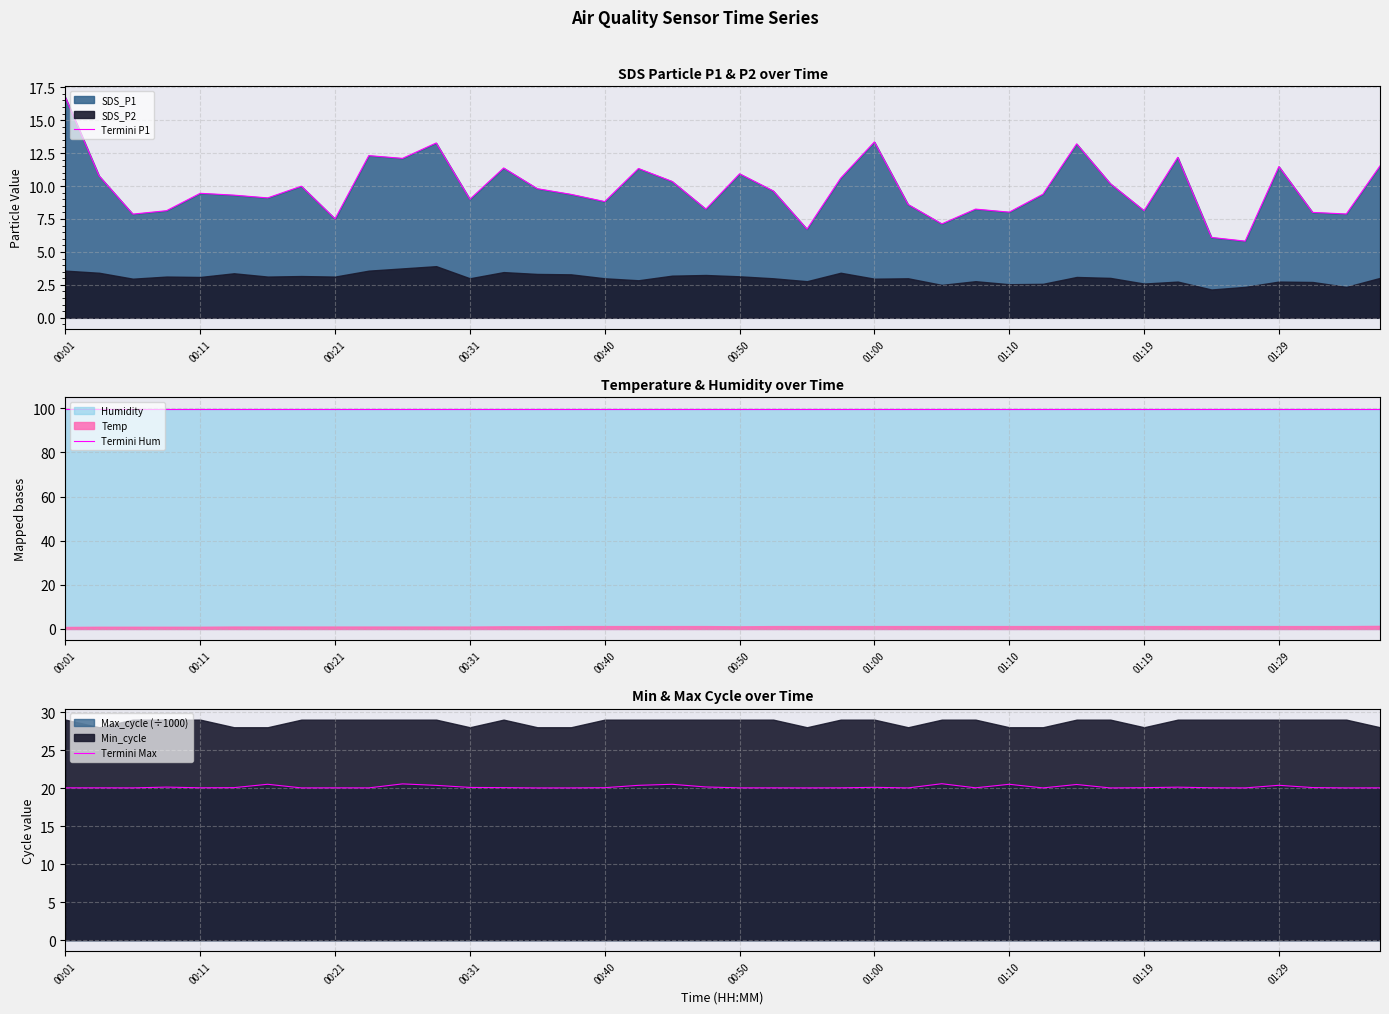

What is the maximum value for Termini P1?

16.7